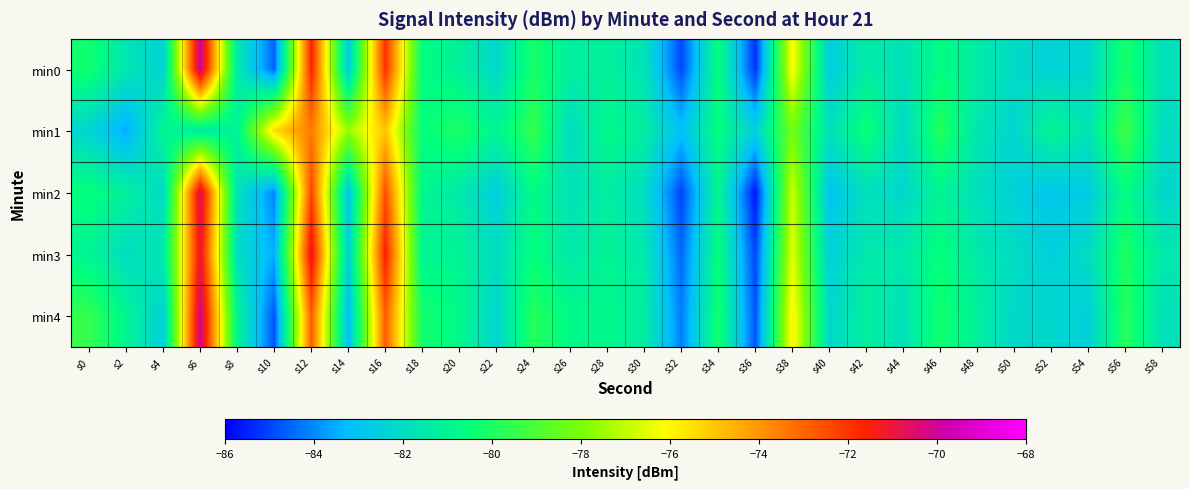

At which category does the chart reach its minimum across all series?

s36